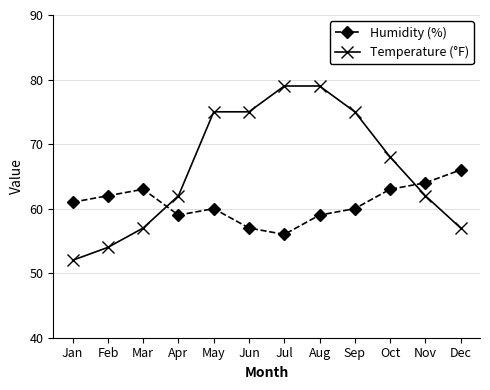

Is the value of Humidity (%) at Nov greater than the value of Temperature (°F) at Nov?

Yes